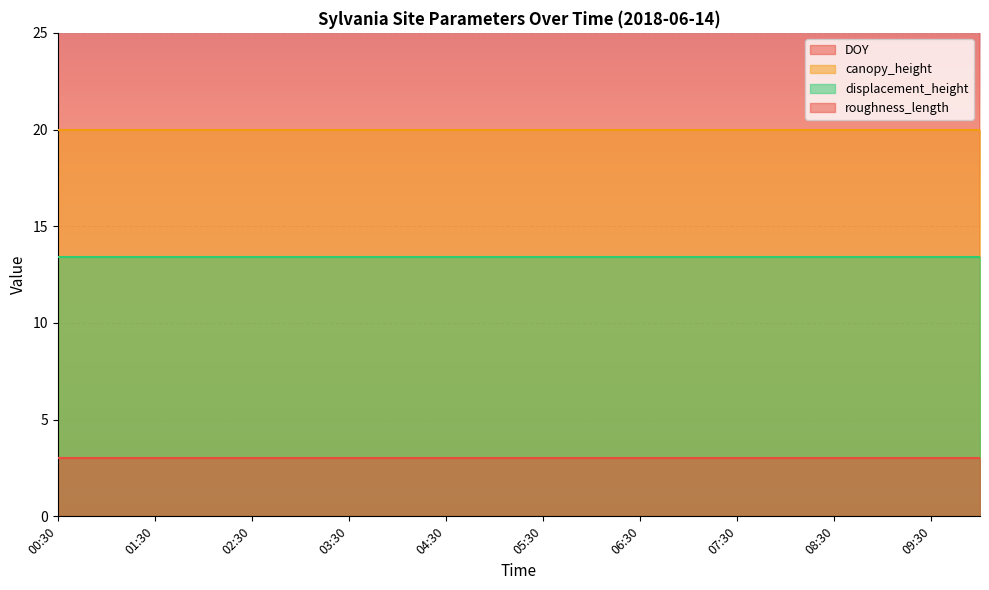

At which label does DOY reach its peak?

10:00